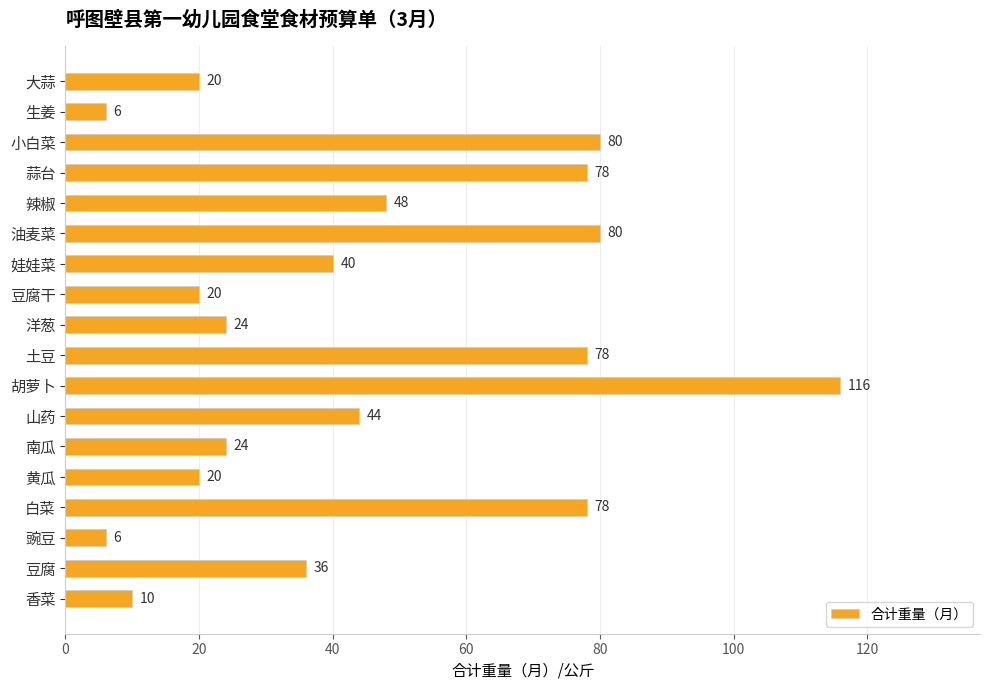

Are the bars grouped side by side (vs. stacked)?

No